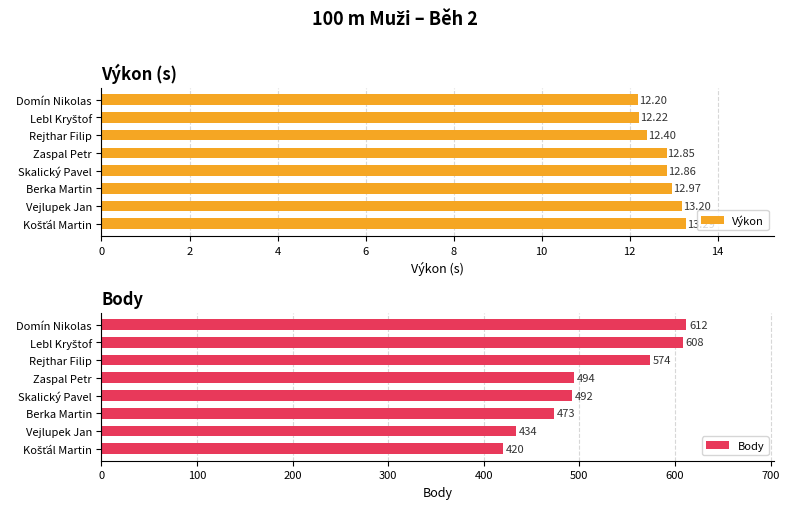

Are the bars grouped side by side (vs. stacked)?

Yes